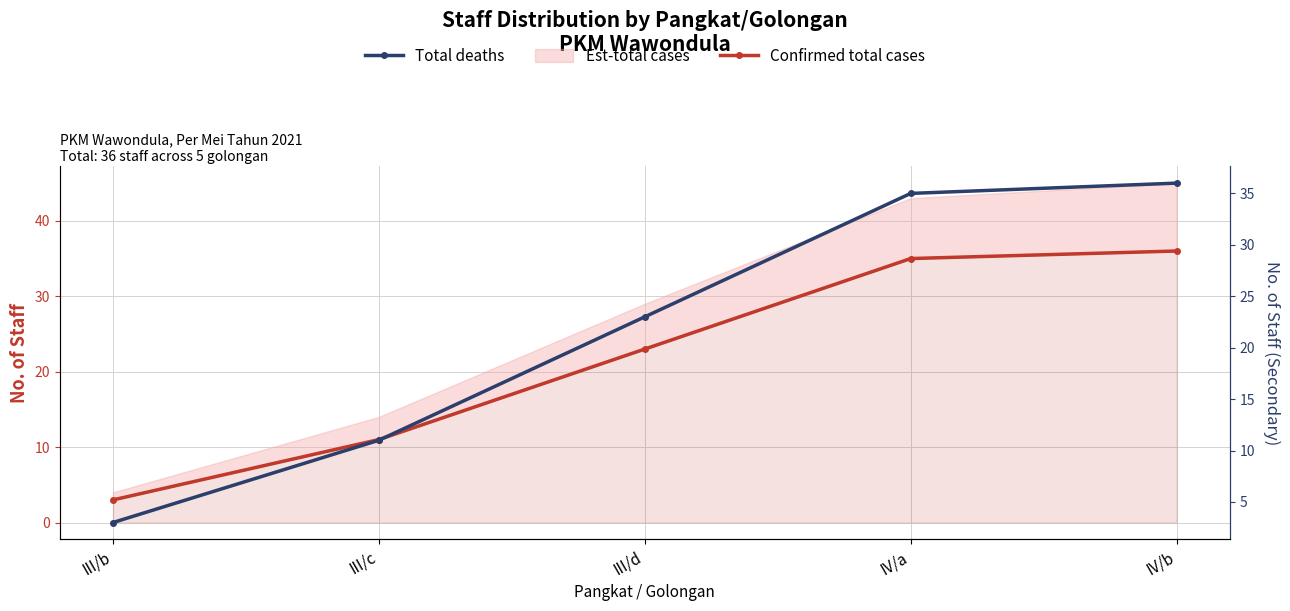

How many data points in Total deaths are above 23?

2